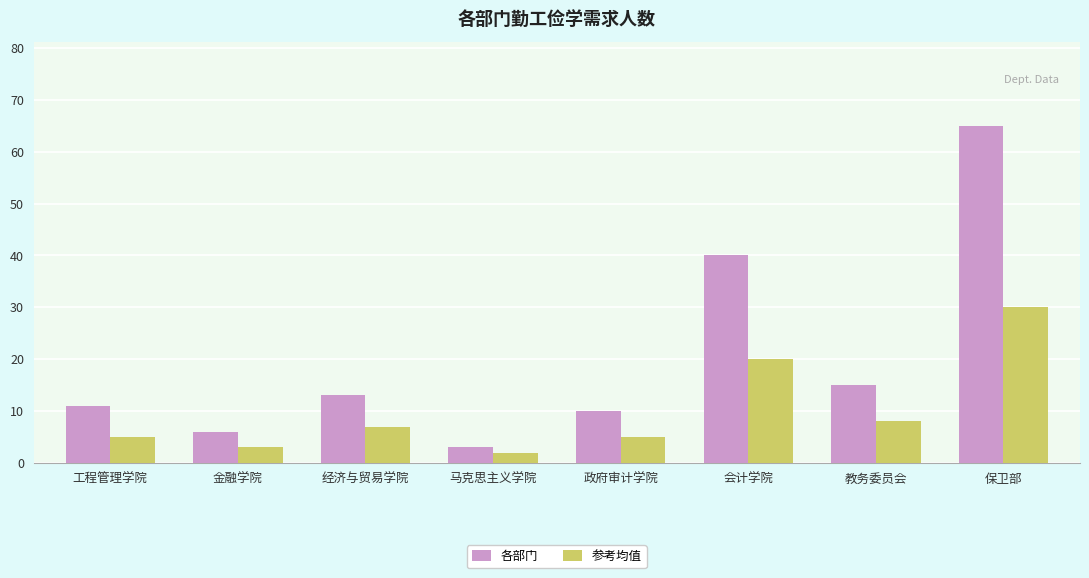

Is the value of 各部门 at 经济与贸易学院 greater than the value of 参考均值 at 会计学院?

No